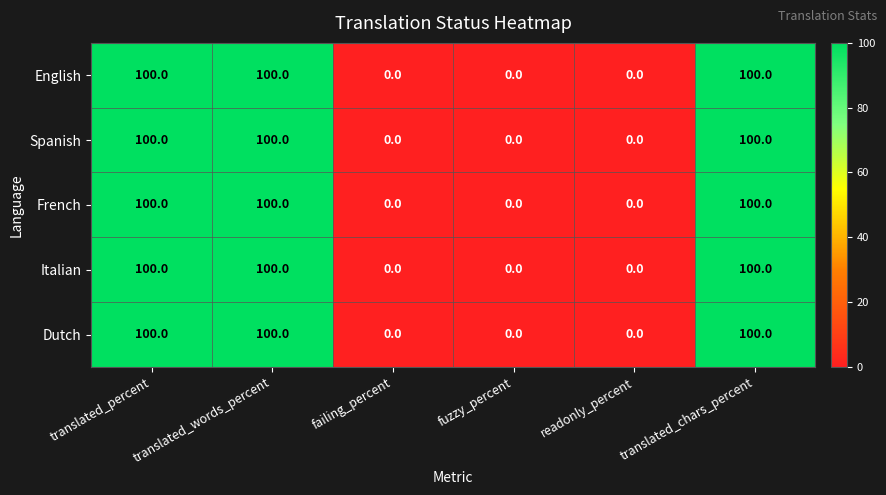

At how many categories does at least one series exceed 33?

3